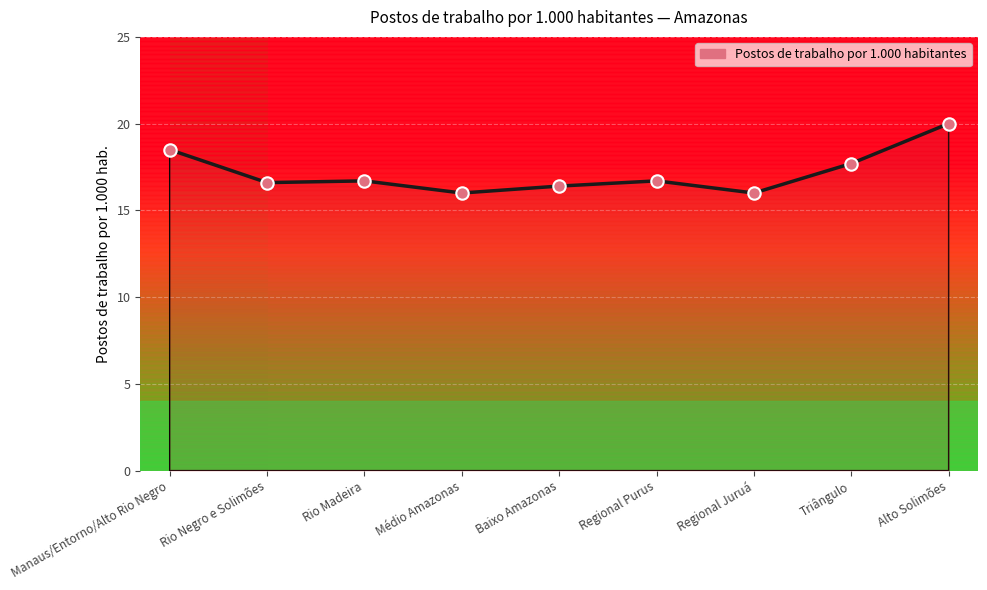

Between Rio Negro e Solimões and Médio Amazonas, which is larger?

Rio Negro e Solimões